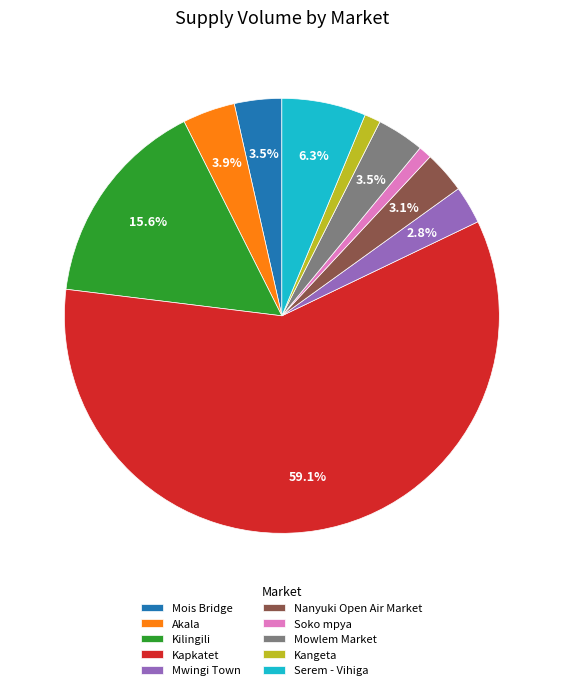

How many segments does this pie chart have?

10